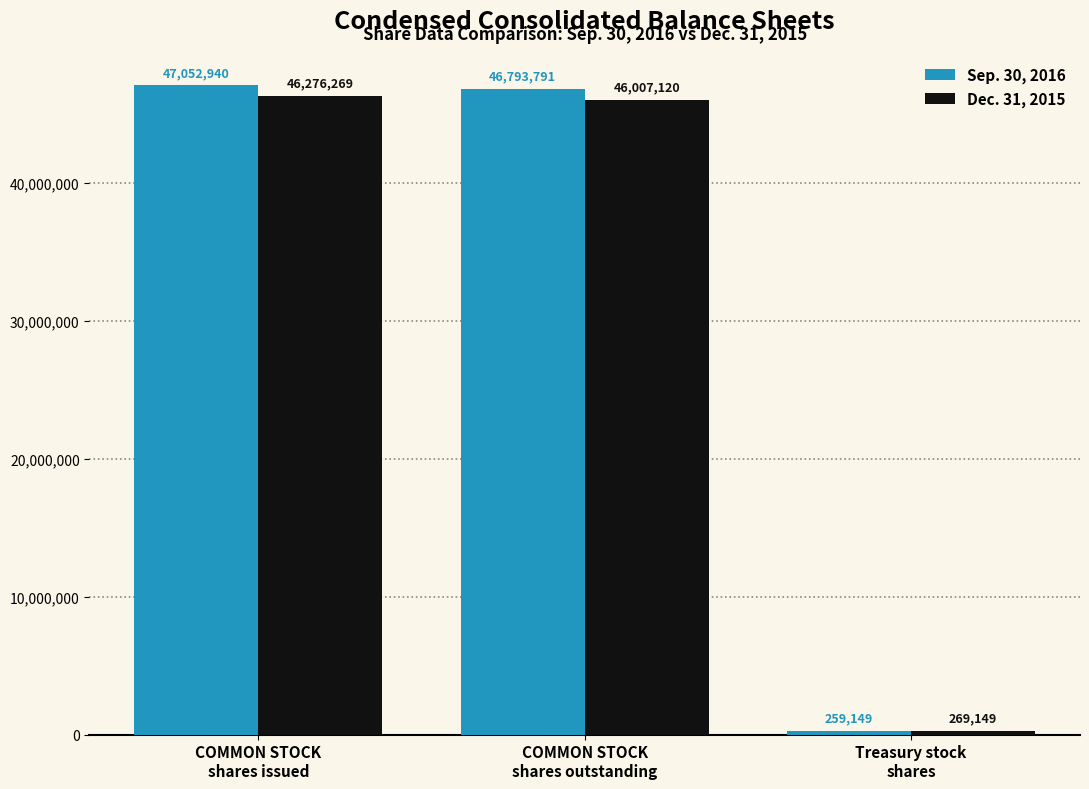

At which label is Dec. 31, 2015 closest to 23272709?

COMMON STOCK
shares outstanding